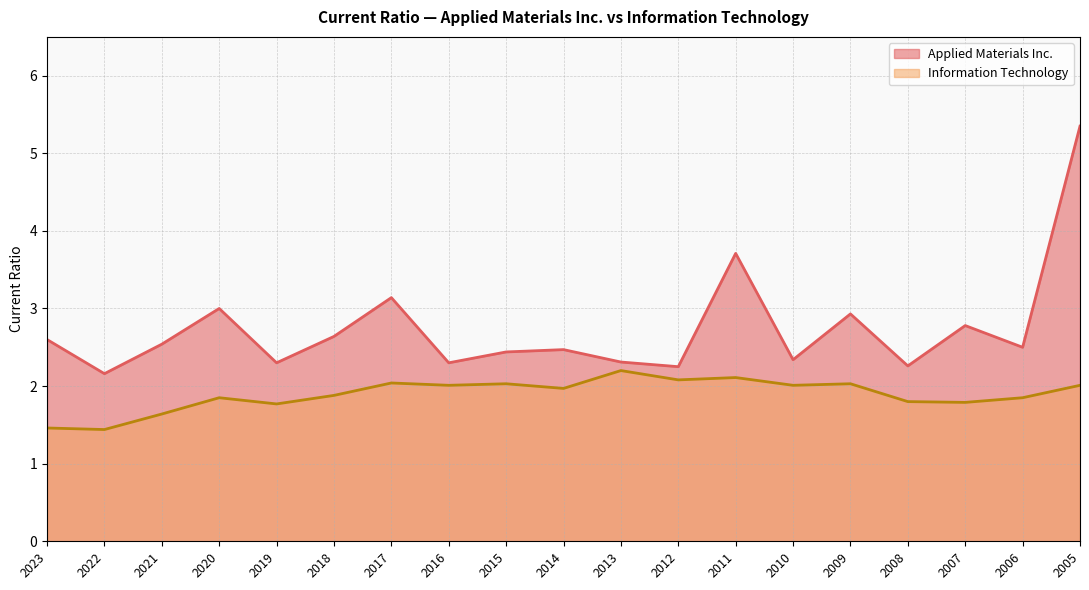

Reading right to left, list all the values displayed in this chart.

Applied Materials Inc.: 2005=5.3	2006=2.5	2007=2.8	2008=2.3	2009=2.9	2010=2.3	2011=3.7	2012=2.2	2013=2.3	2014=2.5	2015=2.4	2016=2.3	2017=3.1	2018=2.6	2019=2.3	2020=3.0	2021=2.5	2022=2.2	2023=2.6
Information Technology: 2005=2.0	2006=1.9	2007=1.8	2008=1.8	2009=2.0	2010=2.0	2011=2.1	2012=2.1	2013=2.2	2014=2.0	2015=2.0	2016=2.0	2017=2.0	2018=1.9	2019=1.8	2020=1.9	2021=1.6	2022=1.4	2023=1.5